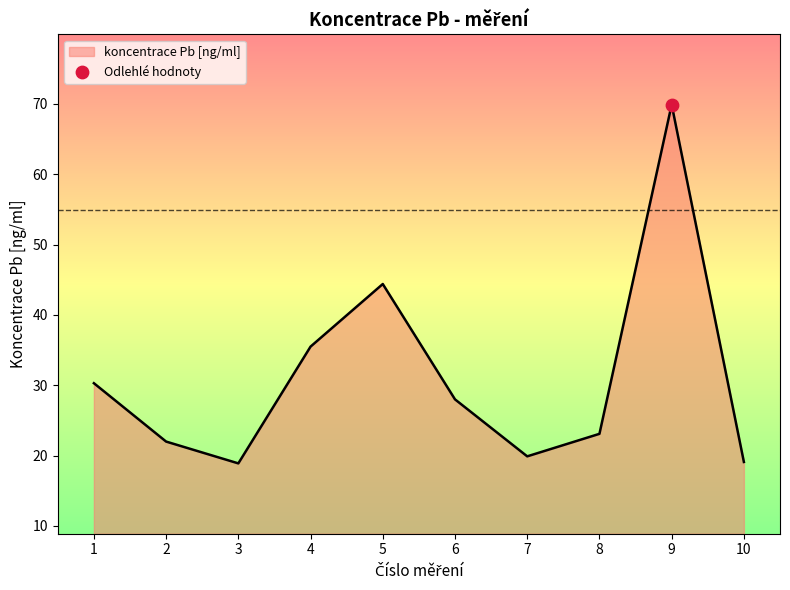

Between 9 and 1, which is larger?

9